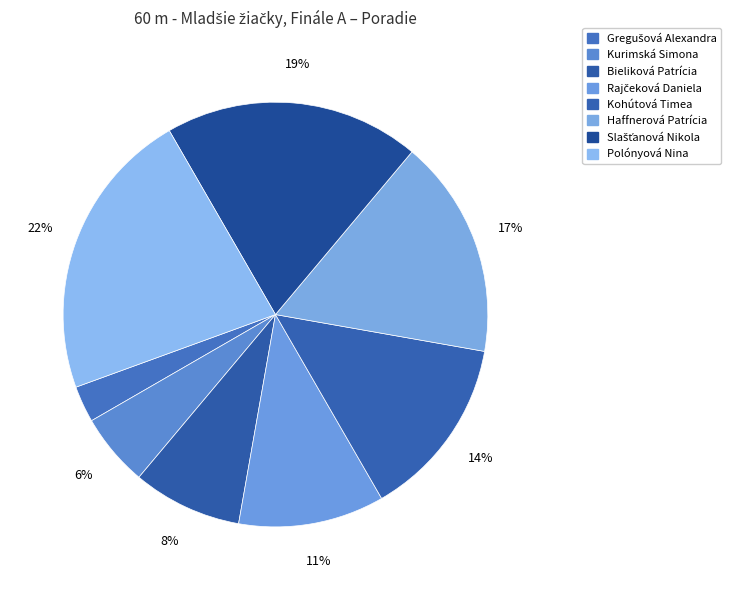

Is the sum of Bieliková Patrícia and Rajčeková Daniela greater than half?

No